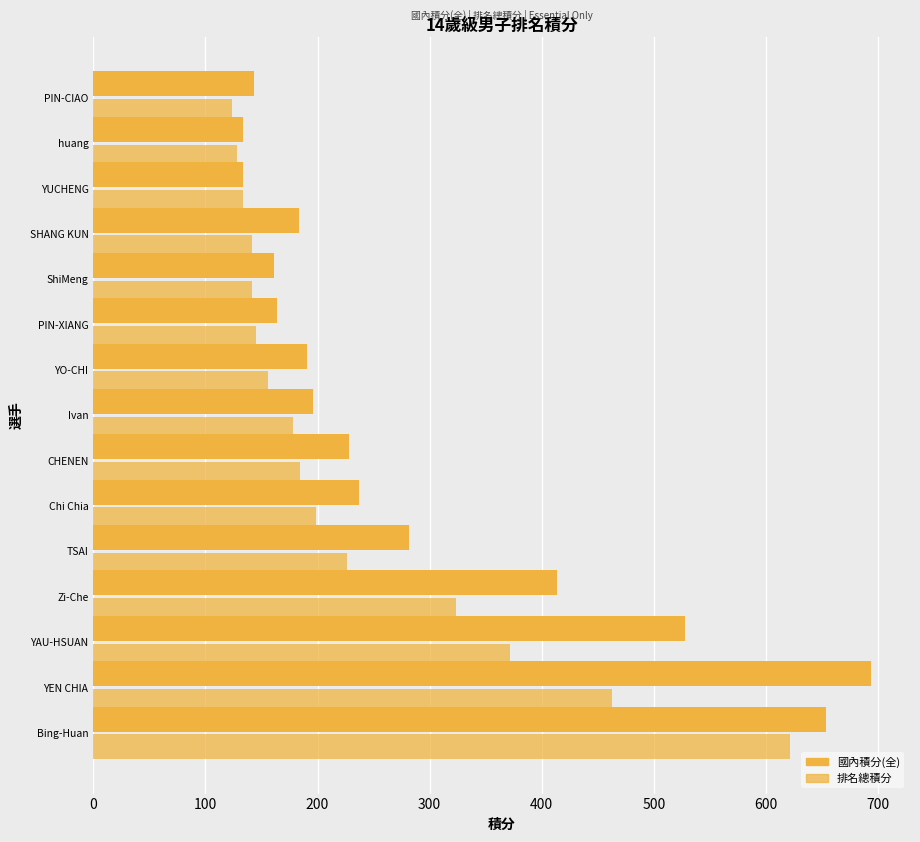

What position from the right is PIN-CIAO?

1